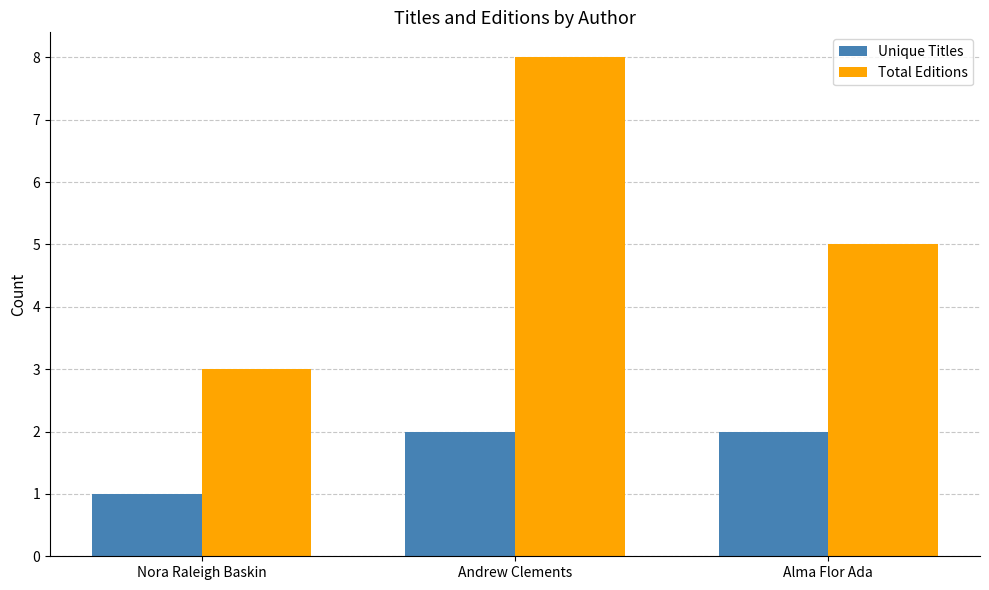

What is the average value of the Total Editions series?

5